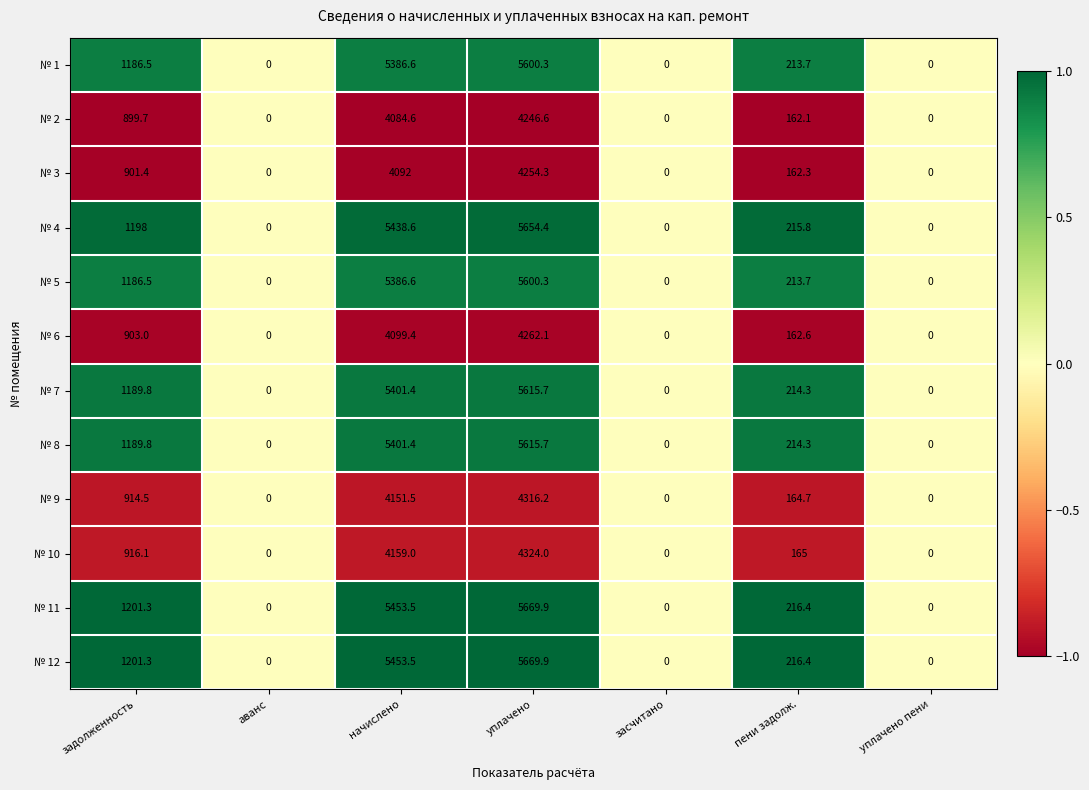

What is the difference between the highest and lowest values at уплачено?

1423.3